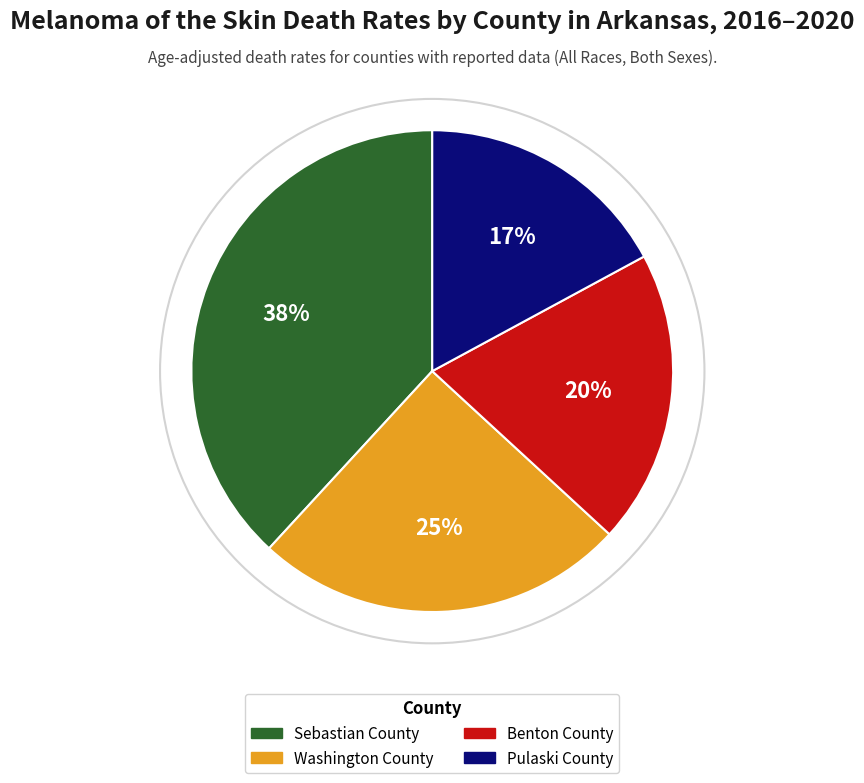

True or false: Washington County accounts for 36% of the total.

False